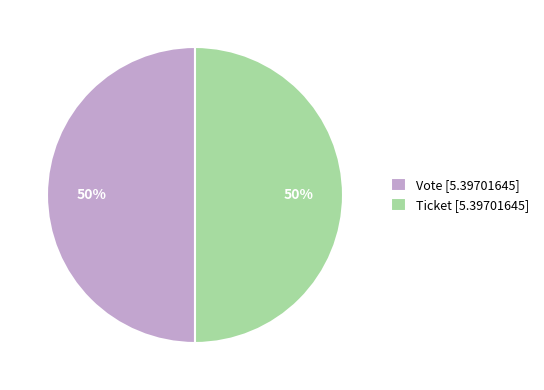

The Vote [5.39701645] slice represents 62% of the pie. True or false?

False